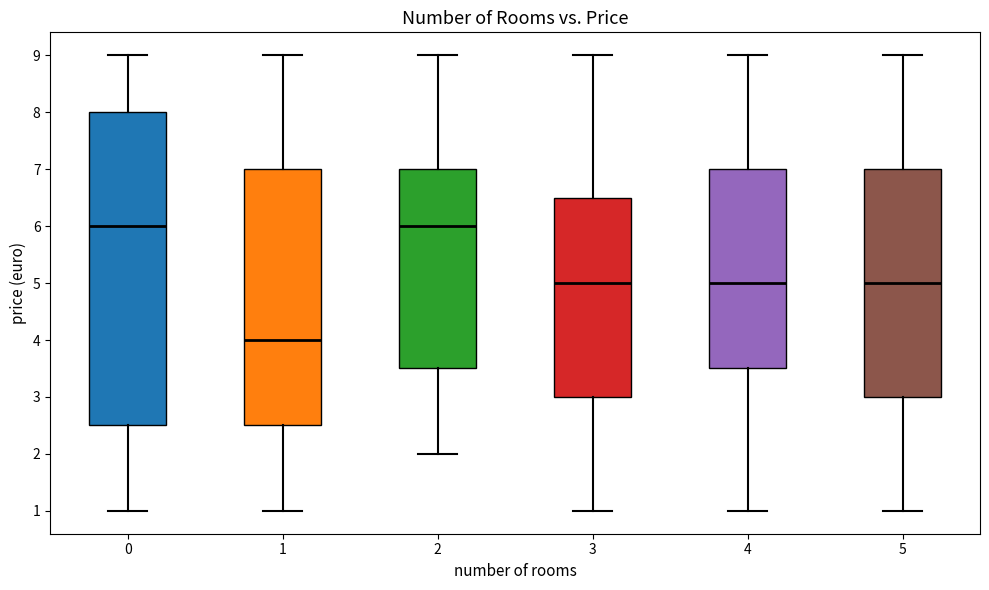

Reading left to right, read every box against the y-axis: the position of its median line, the range the box covers, and the ends of its whiskers. The values are not printed on the chart, so give them approximately, as read against the axis.

0: median 6.0, box 2.5 to 8.0, whiskers 1.0 to 9.0
1: median 4.0, box 2.5 to 7.0, whiskers 1.0 to 9.0
2: median 6.0, box 3.5 to 7.0, whiskers 2.0 to 9.0
3: median 5.0, box 3.0 to 6.5, whiskers 1.0 to 9.0
4: median 5.0, box 3.5 to 7.0, whiskers 1.0 to 9.0
5: median 5.0, box 3.0 to 7.0, whiskers 1.0 to 9.0